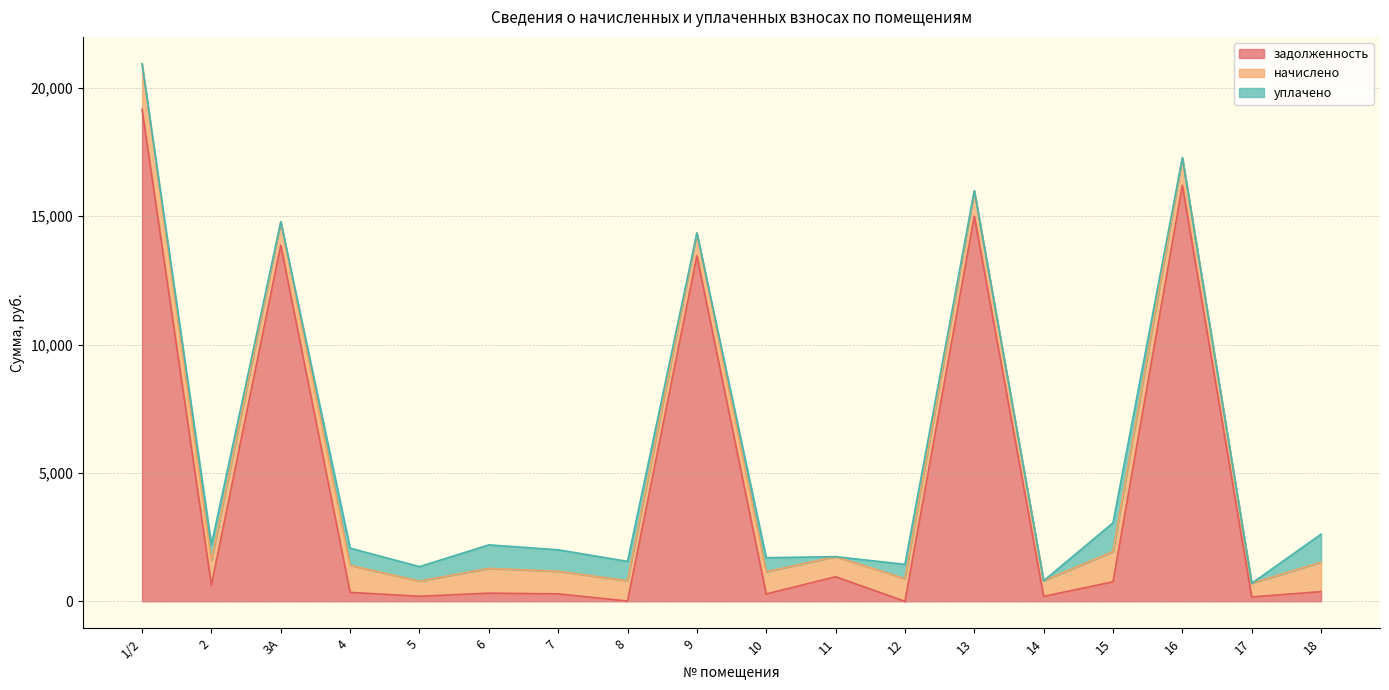

At which category does the chart reach its peak across all series?

1/2